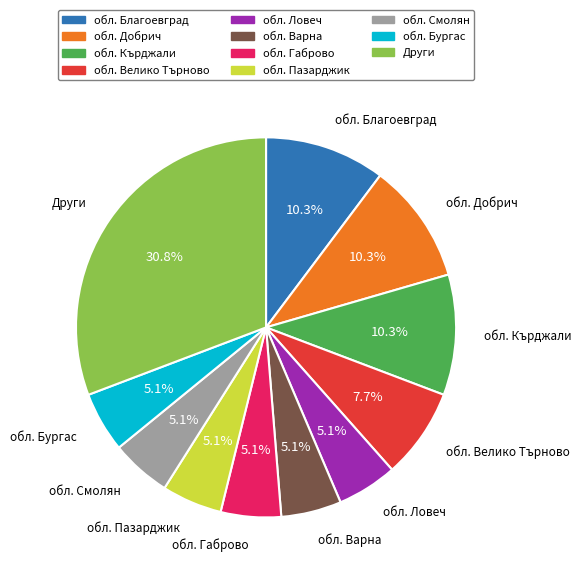

Is there any slice that represents more than half of the pie?

No